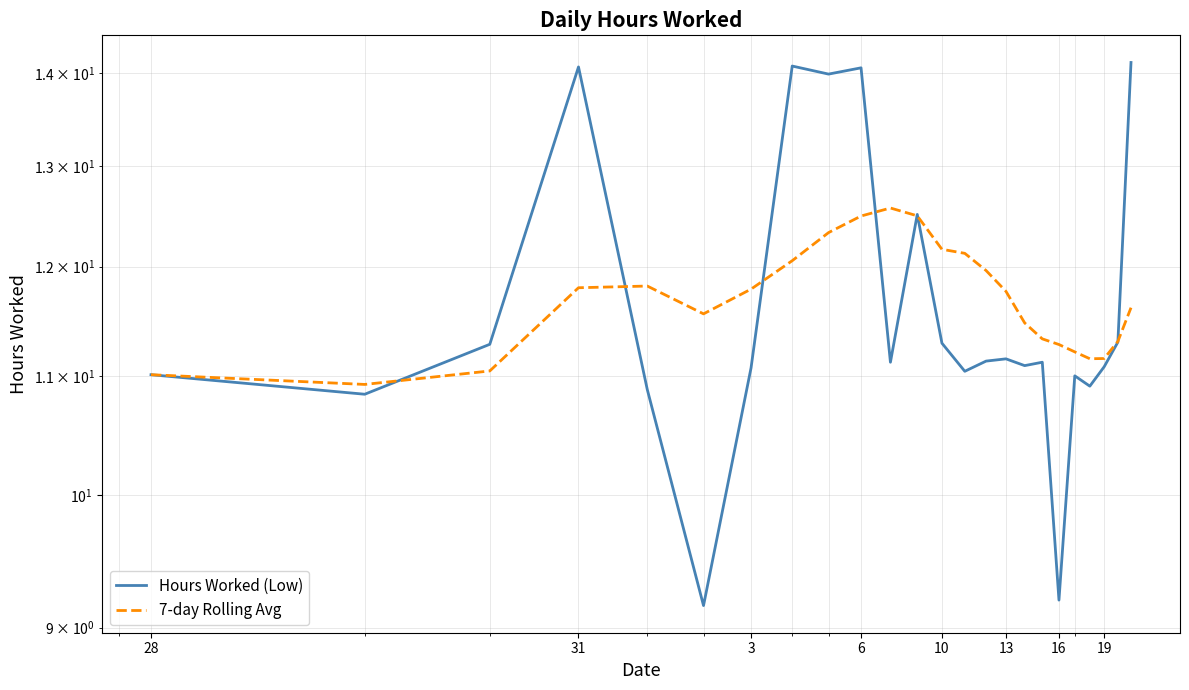

What is the difference between the maximum and minimum values in the Hours Worked (Low) series?

5.0